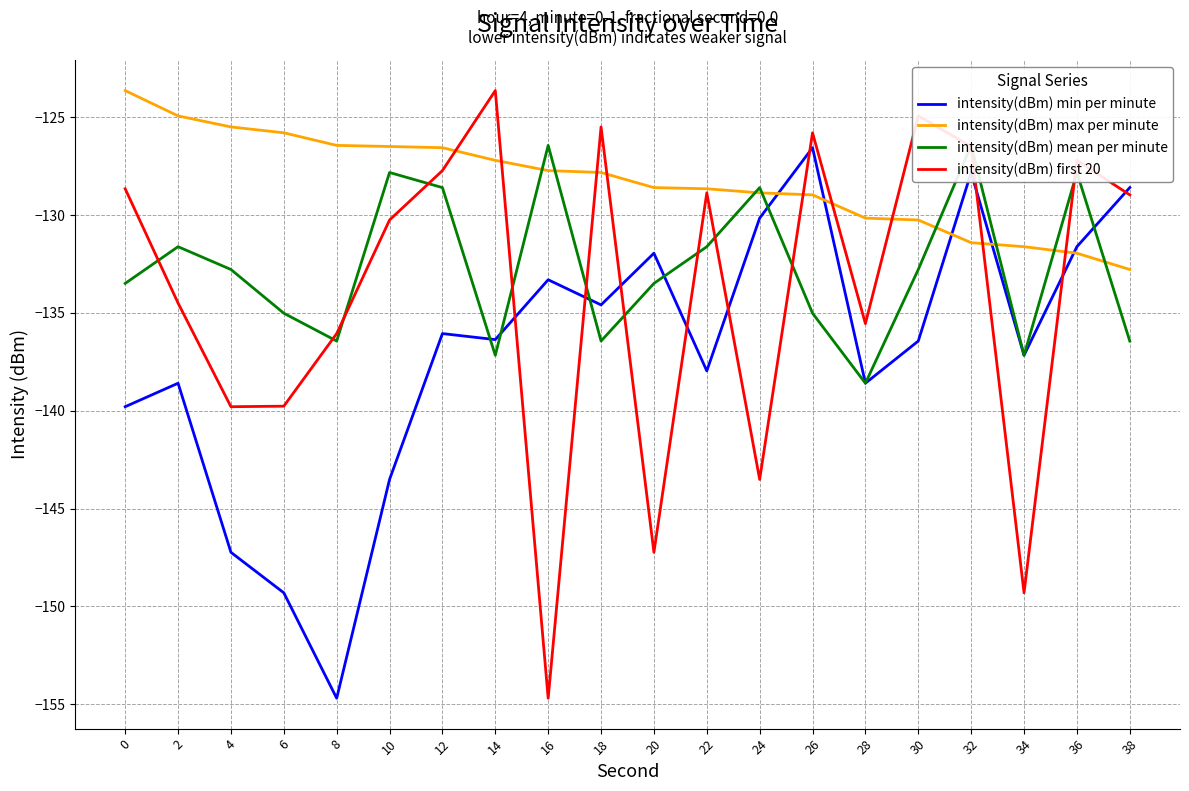

Does the chart have visible grid lines?

Yes